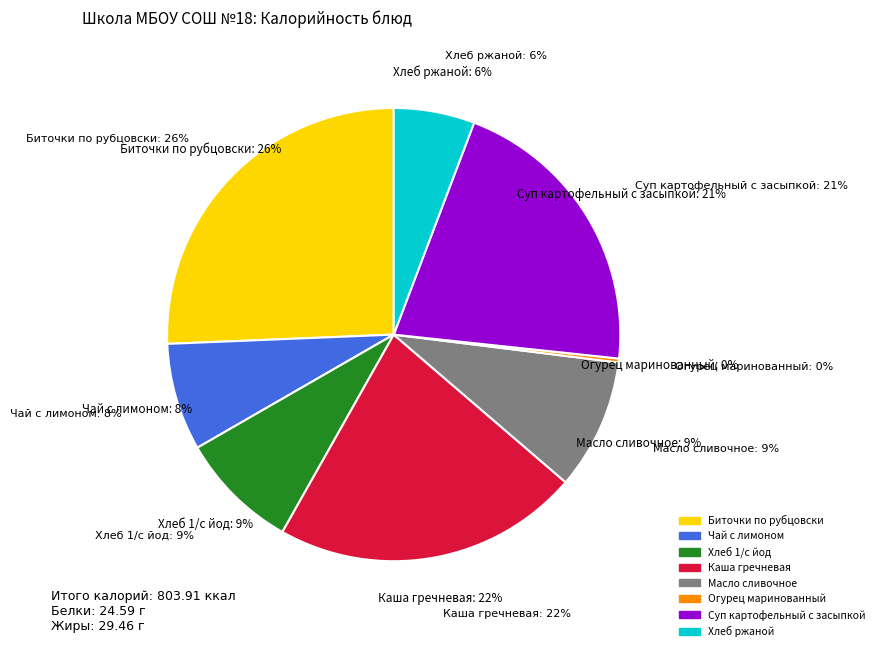

Is Биточки по рубцовски the majority of the pie?

No